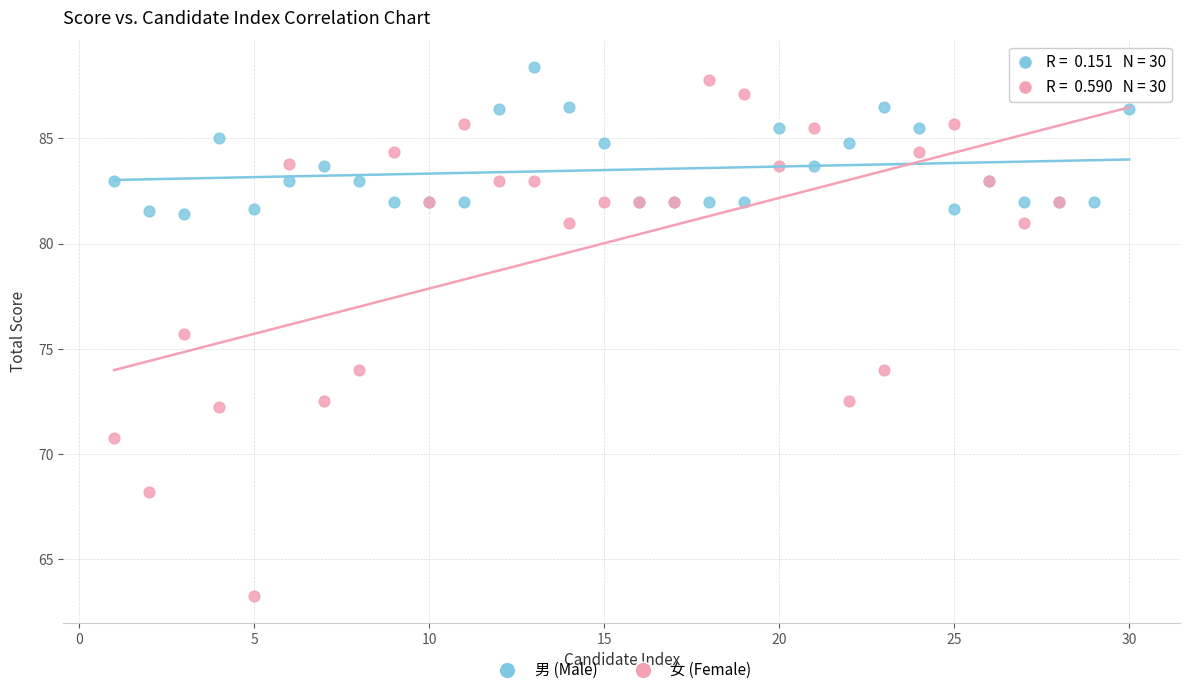

Which series contains the lowest Y value?

女 (Female)